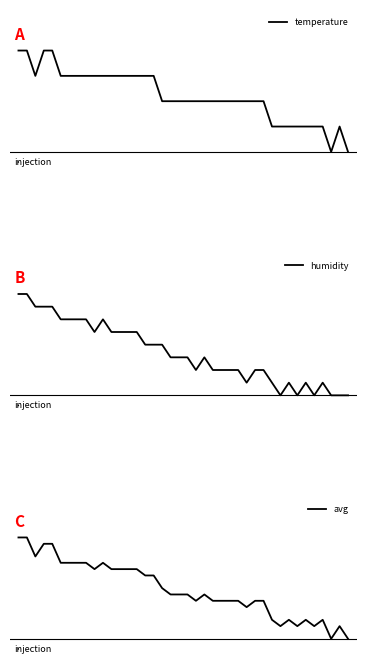

Where is temperature nearest to the value 0?

37